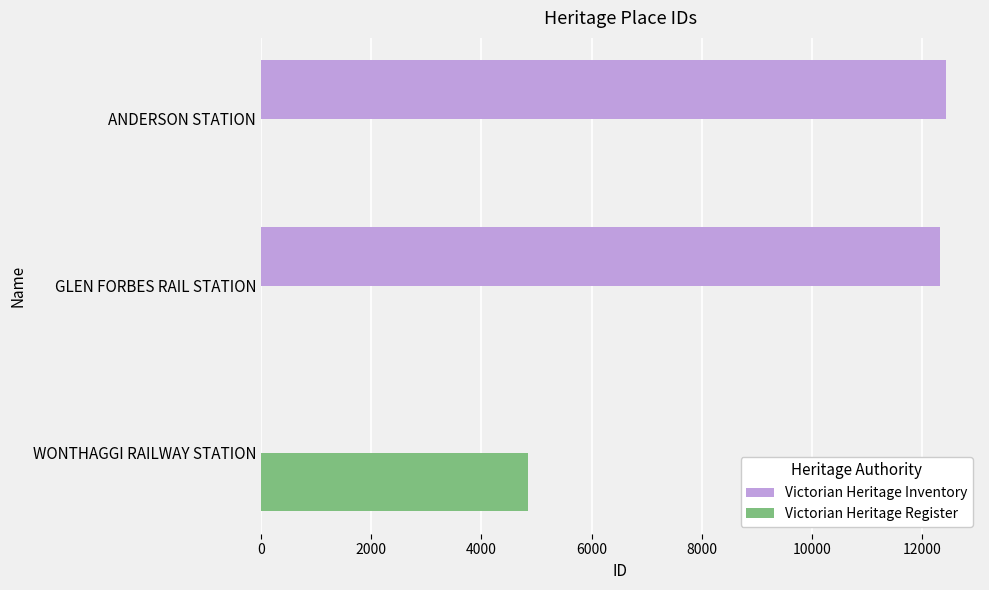

Which series has the largest total across all categories?

Victorian Heritage Inventory